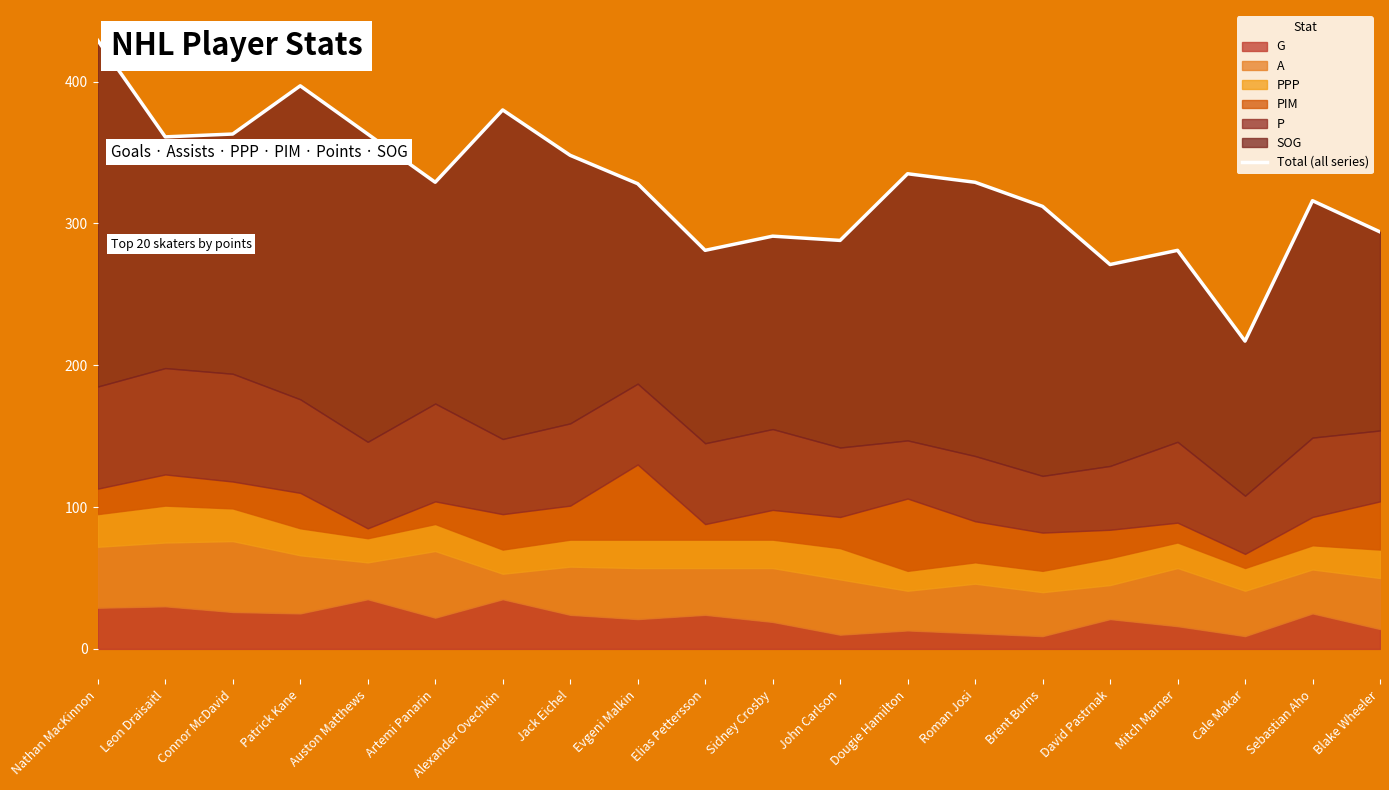

At which category does the data reach its first local valley?

Leon Draisaitl